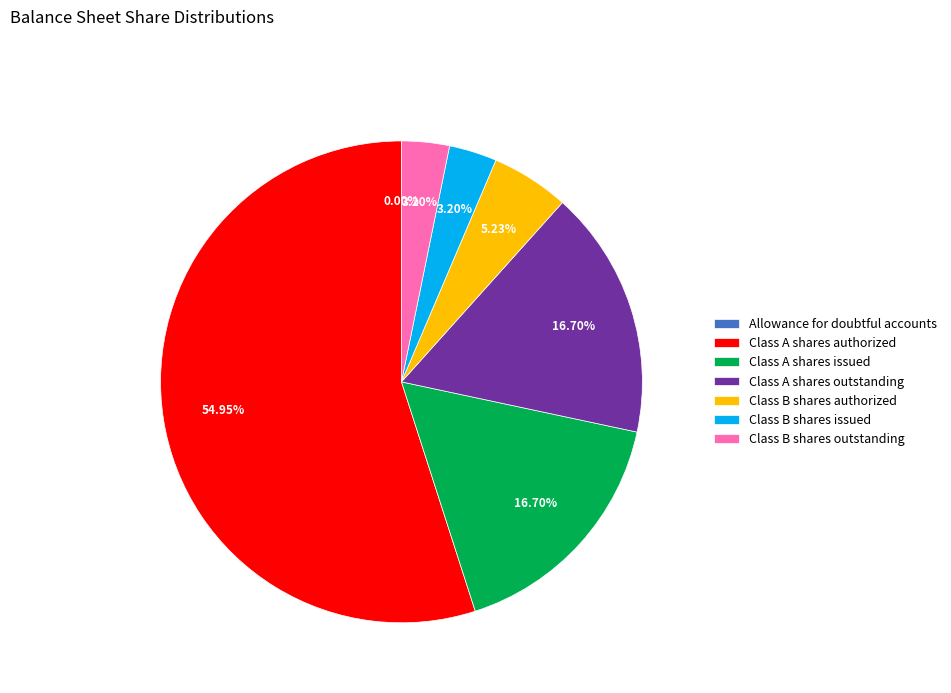

What percentage is the Class A shares authorized slice, to the nearest percent?

55%